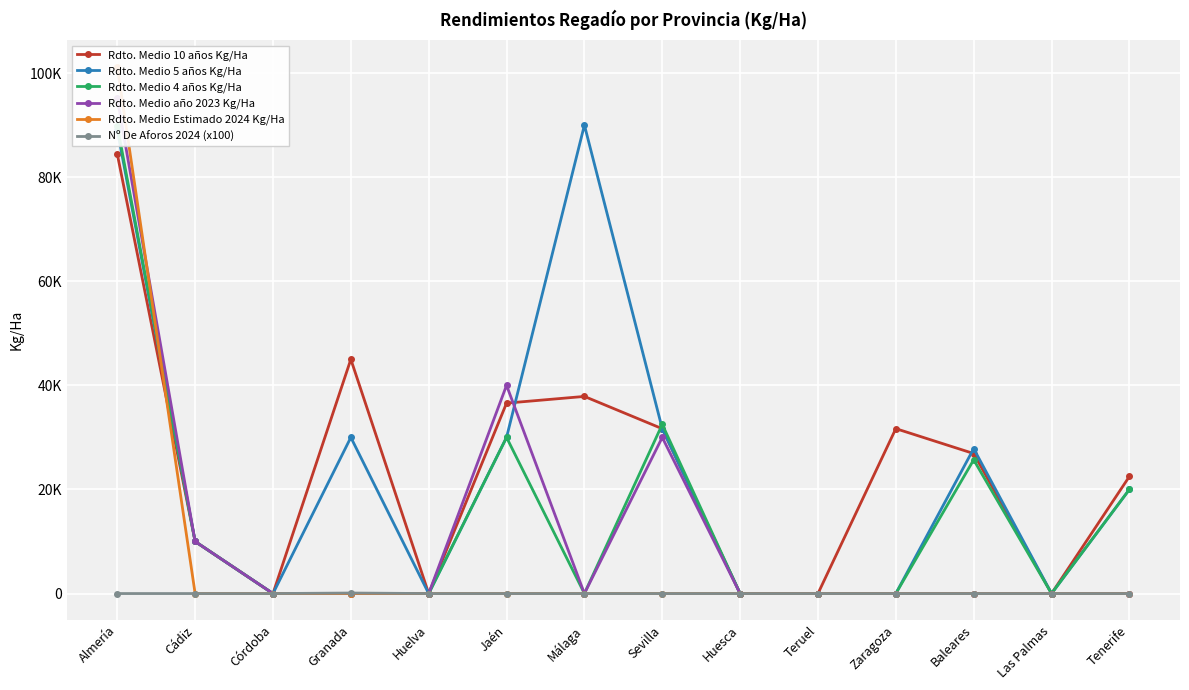

Reading left to right, transcribe all the data shown in this chart.

Rdto. Medio 10 años Kg/Ha: Almería=84448.6	Cádiz=10000.0	Córdoba=0.0	Granada=45000.0	Huelva=0.0	Jaén=36583.3	Málaga=37871.0	Sevilla=31666.7	Huesca=0.0	Teruel=0.0	Zaragoza=31681.0	Baleares=26897.3	Las Palmas=0.0	Tenerife=22500.0
Rdto. Medio 5 años Kg/Ha: Almería=89069.9	Cádiz=10000.0	Córdoba=0.0	Granada=30000.0	Huelva=0.0	Jaén=30000.0	Málaga=90000.0	Sevilla=31666.7	Huesca=0.0	Teruel=0.0	Zaragoza=0.0	Baleares=27846.0	Las Palmas=0.0	Tenerife=20000.0
Rdto. Medio 4 años Kg/Ha: Almería=89878.4	Cádiz=10000.0	Córdoba=0.0	Granada=0.0	Huelva=0.0	Jaén=30000.0	Málaga=0.0	Sevilla=32500.0	Huesca=0.0	Teruel=0.0	Zaragoza=0.0	Baleares=25692.0	Las Palmas=0.0	Tenerife=20000.0
Rdto. Medio año 2023 Kg/Ha: Almería=95145.6	Cádiz=10000.0	Córdoba=0.0	Granada=0.0	Huelva=0.0	Jaén=40000.0	Málaga=0.0	Sevilla=30000.0	Huesca=0.0	Teruel=0.0	Zaragoza=0.0	Baleares=0.0	Las Palmas=0.0	Tenerife=0.0
Rdto. Medio Estimado 2024 Kg/Ha: Almería=101239.0	Cádiz=0.0	Córdoba=0.0	Granada=0.0	Huelva=0.0	Jaén=0.0	Málaga=0.0	Sevilla=0.0	Huesca=0.0	Teruel=0.0	Zaragoza=0.0	Baleares=0.0	Las Palmas=0.0	Tenerife=0.0
Nº De Aforos 2024 (x100): Almería=0.0	Cádiz=0.0	Córdoba=0.0	Granada=100.0	Huelva=0.0	Jaén=0.0	Málaga=0.0	Sevilla=0.0	Huesca=0.0	Teruel=0.0	Zaragoza=0.0	Baleares=0.0	Las Palmas=0.0	Tenerife=0.0